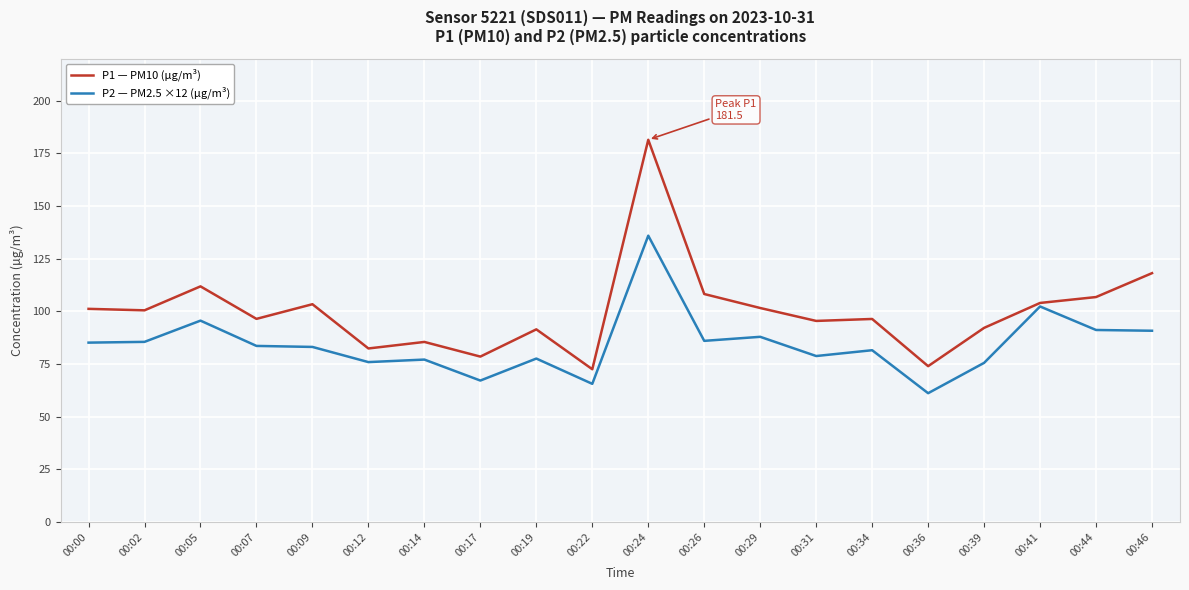

Where is P1 — PM10 (µg/m³) nearest to the value 127?

00:46